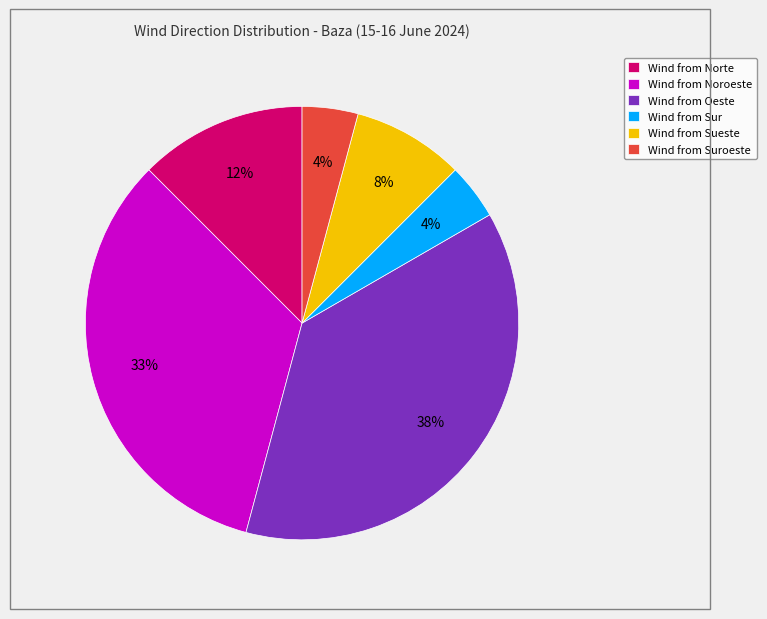

To the nearest percent, what is the combined percentage of Wind from Sueste and Wind from Oeste?

46%